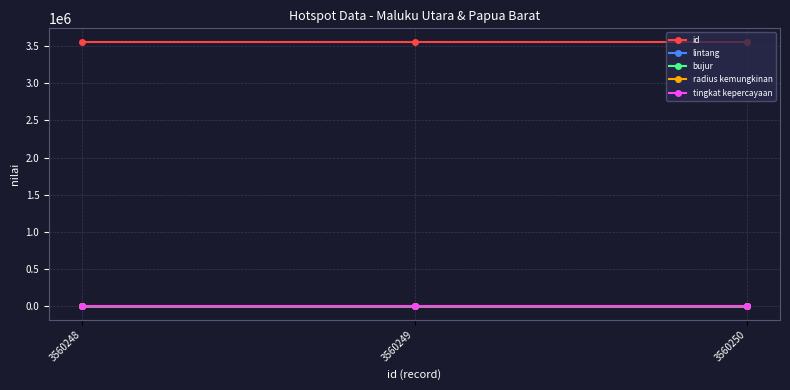

What is the sum of all radius kemungkinan values?

3530.0